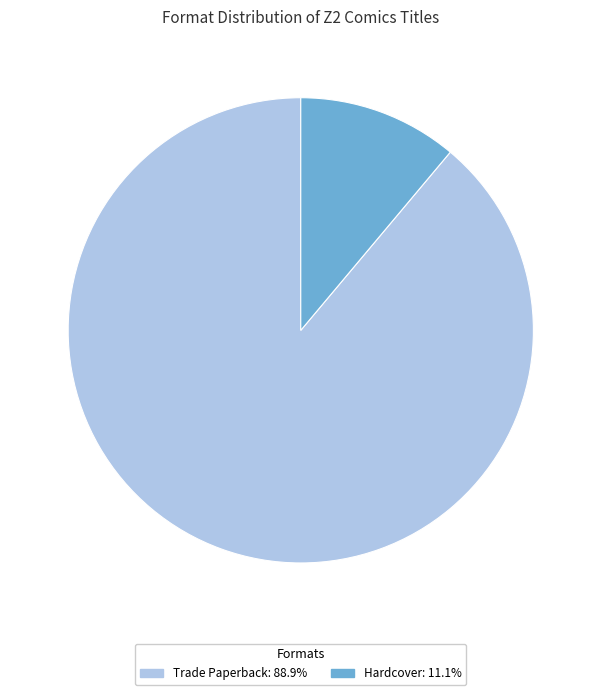

Rank the categories by value from lowest to highest.

Hardcover, Trade Paperback